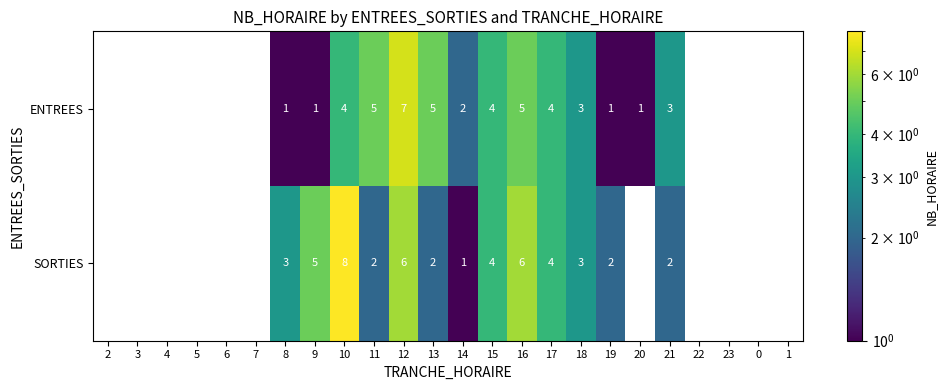

Between 16 and 22, which series saw the biggest shift?

SORTIES